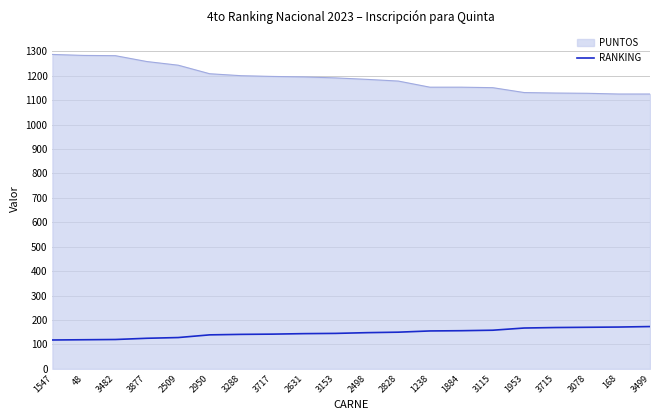

Is it true that RANKING equals 173 at 3499?

True